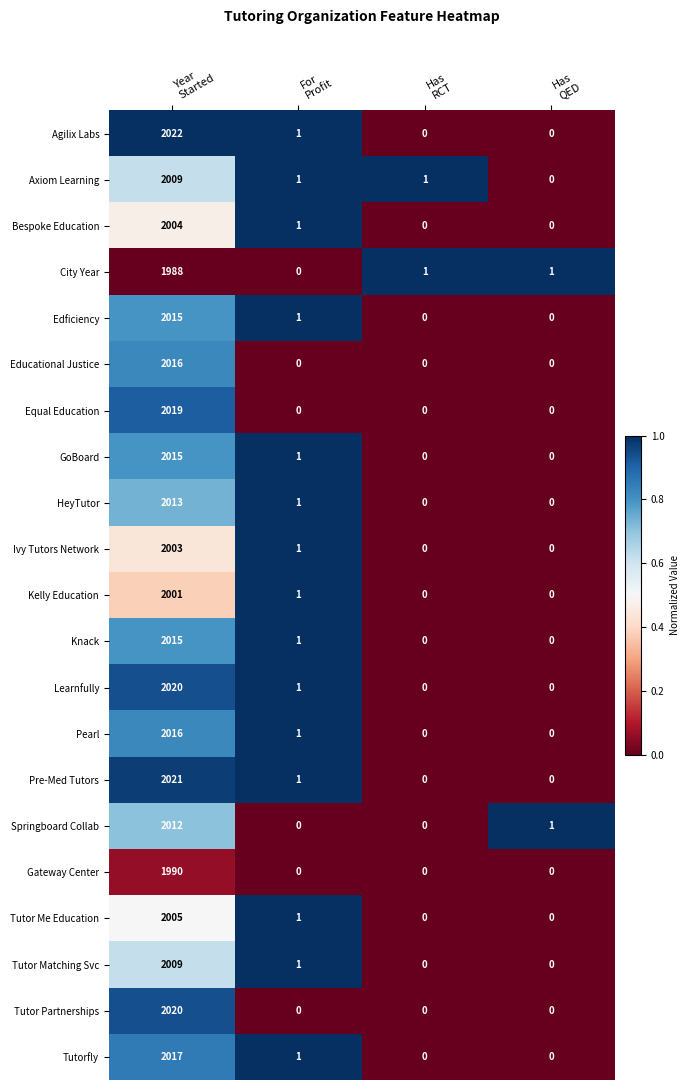

Which label corresponds to the largest value in the chart?

Year
Started